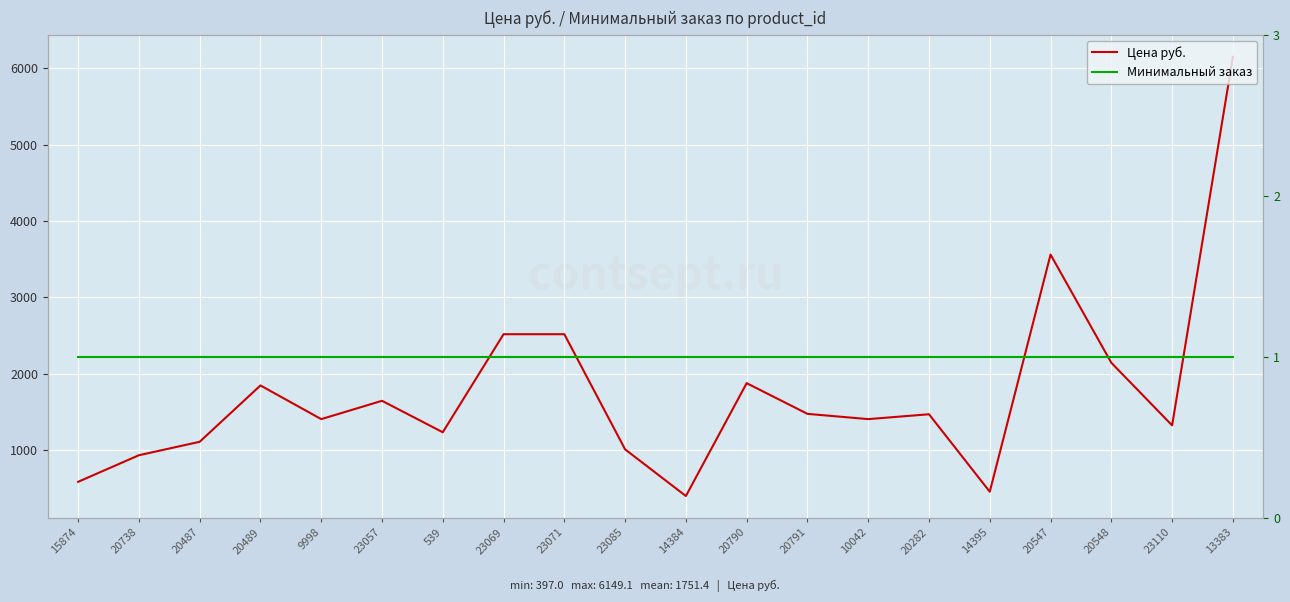

How many values in the Цена руб. series are below 1467?

10